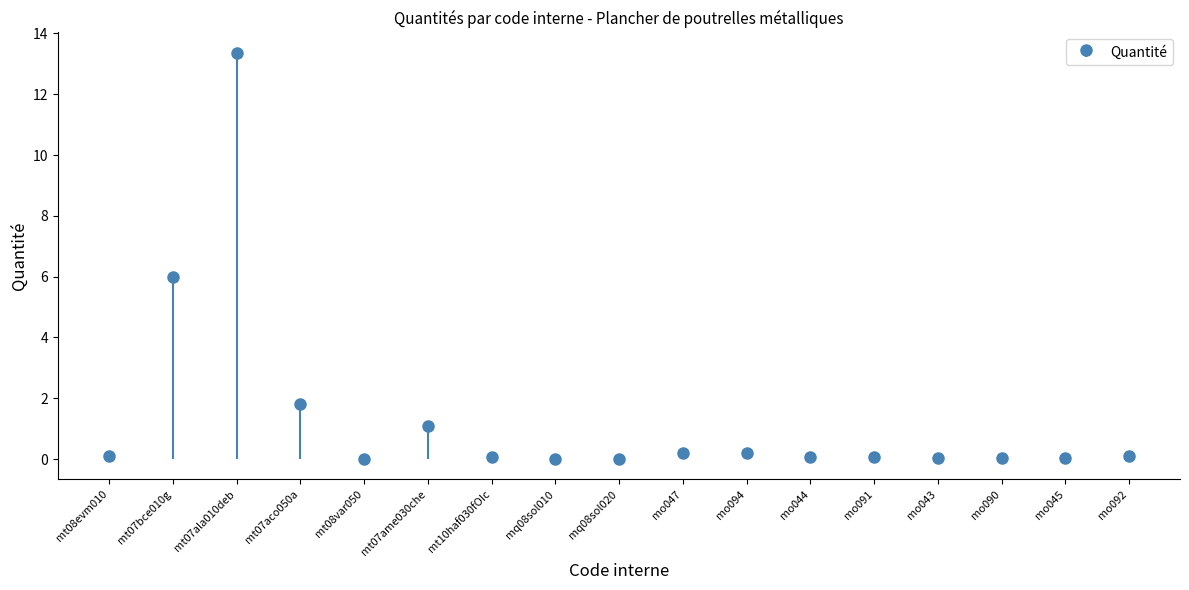

What is the change in value from mt08var050 to mt07ame030che?

+1.1